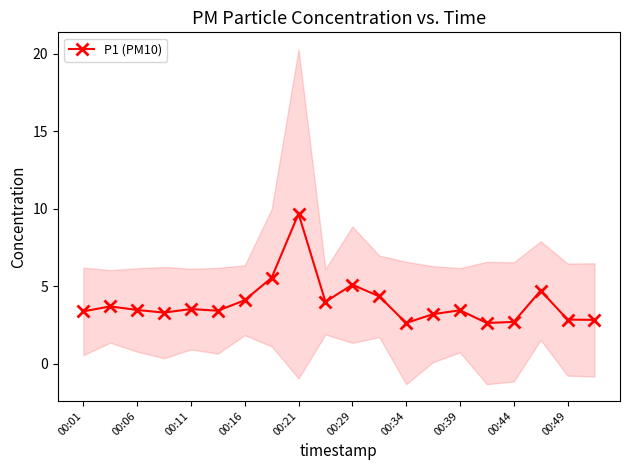

How many lines are shown in the chart?

1